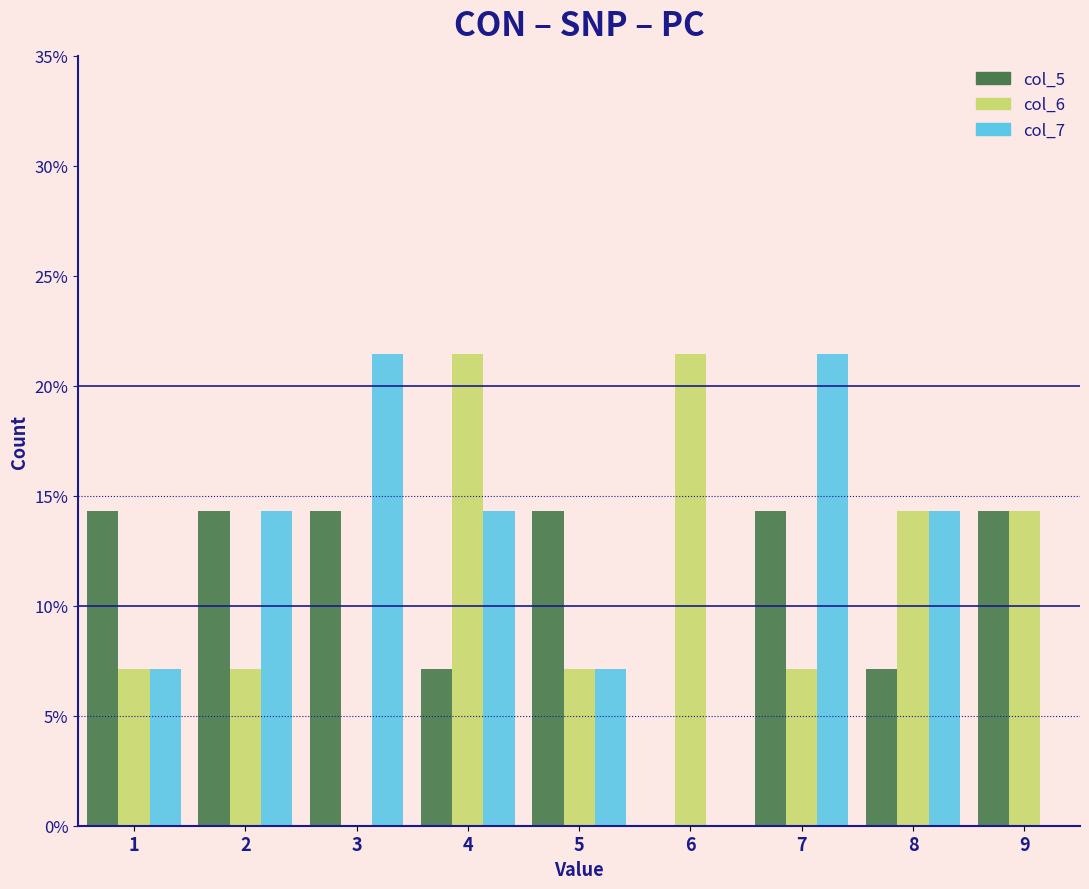

What is the height of the col_6 bar covering 8.5 to 9.5 on the x-axis? The values are not printed on the chart, so give them approximately, as read against the axis.

14.5